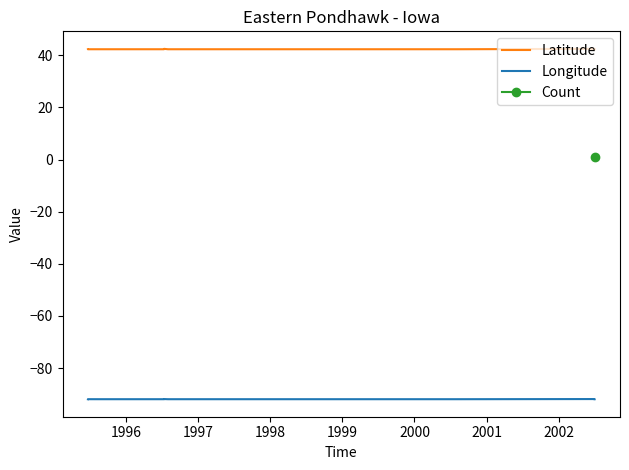

What is the difference between the highest and lowest values at 1996?

134.3